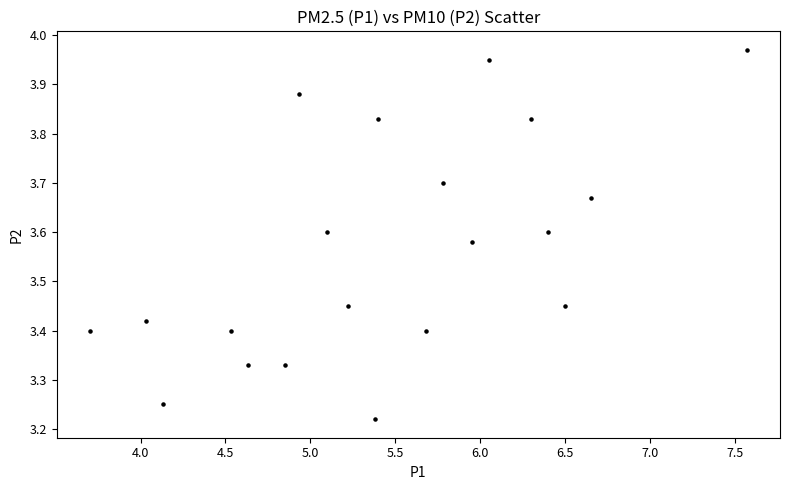

Count the number of points in this scatter plot.

20